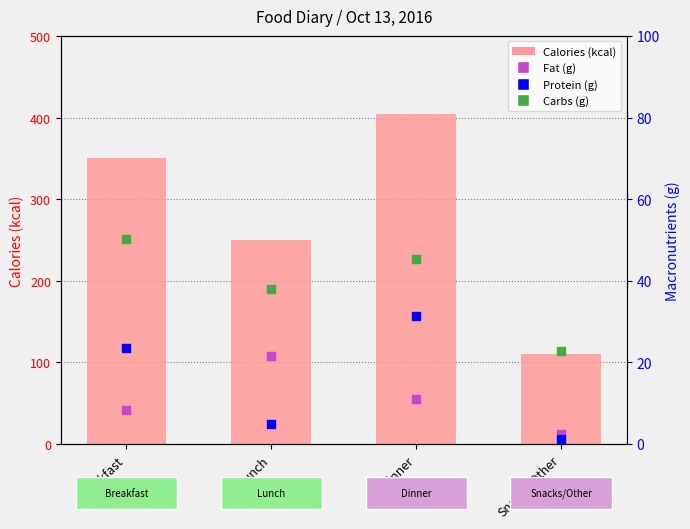

At how many categories does at least one series exceed 321?

2